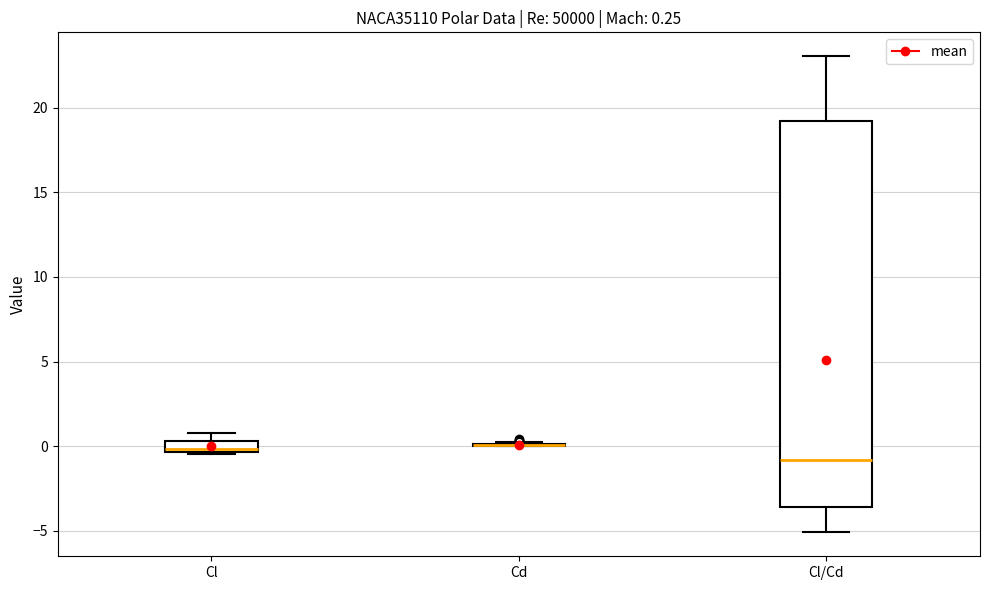

Comparing the boxes themselves (not the whiskers), which one is the tallest?

Cl/Cd